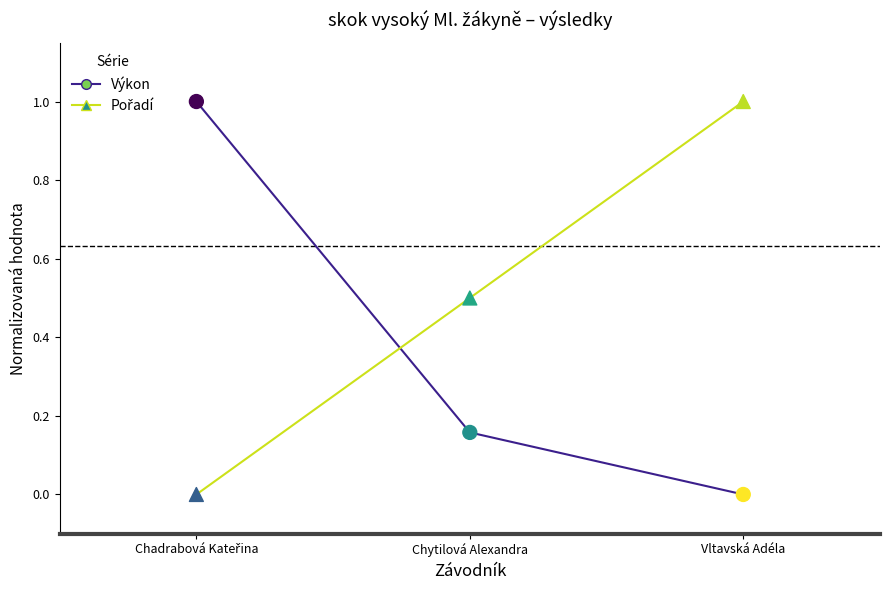

Across all data points, what is the range of Y values (max minus min)?

1.0